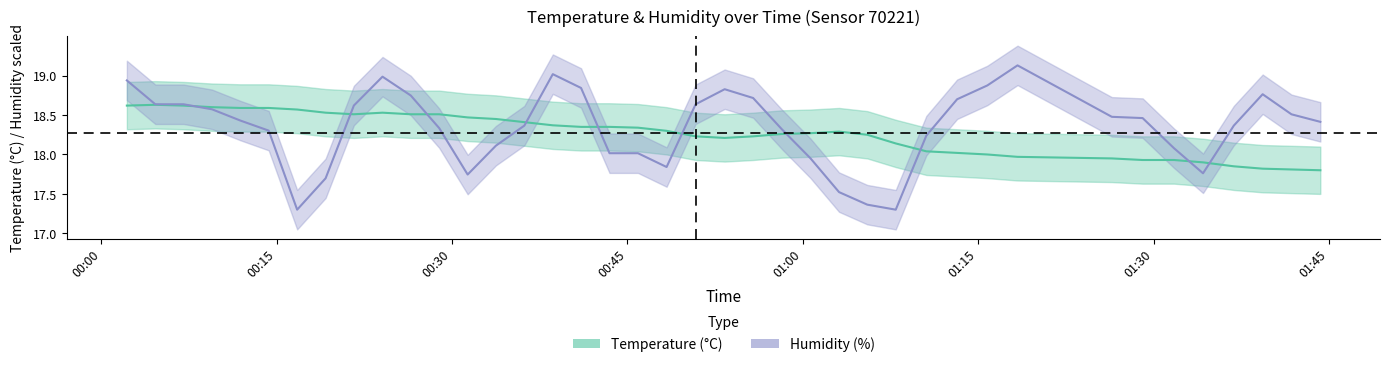

Which series has the largest total across all categories?

humidity